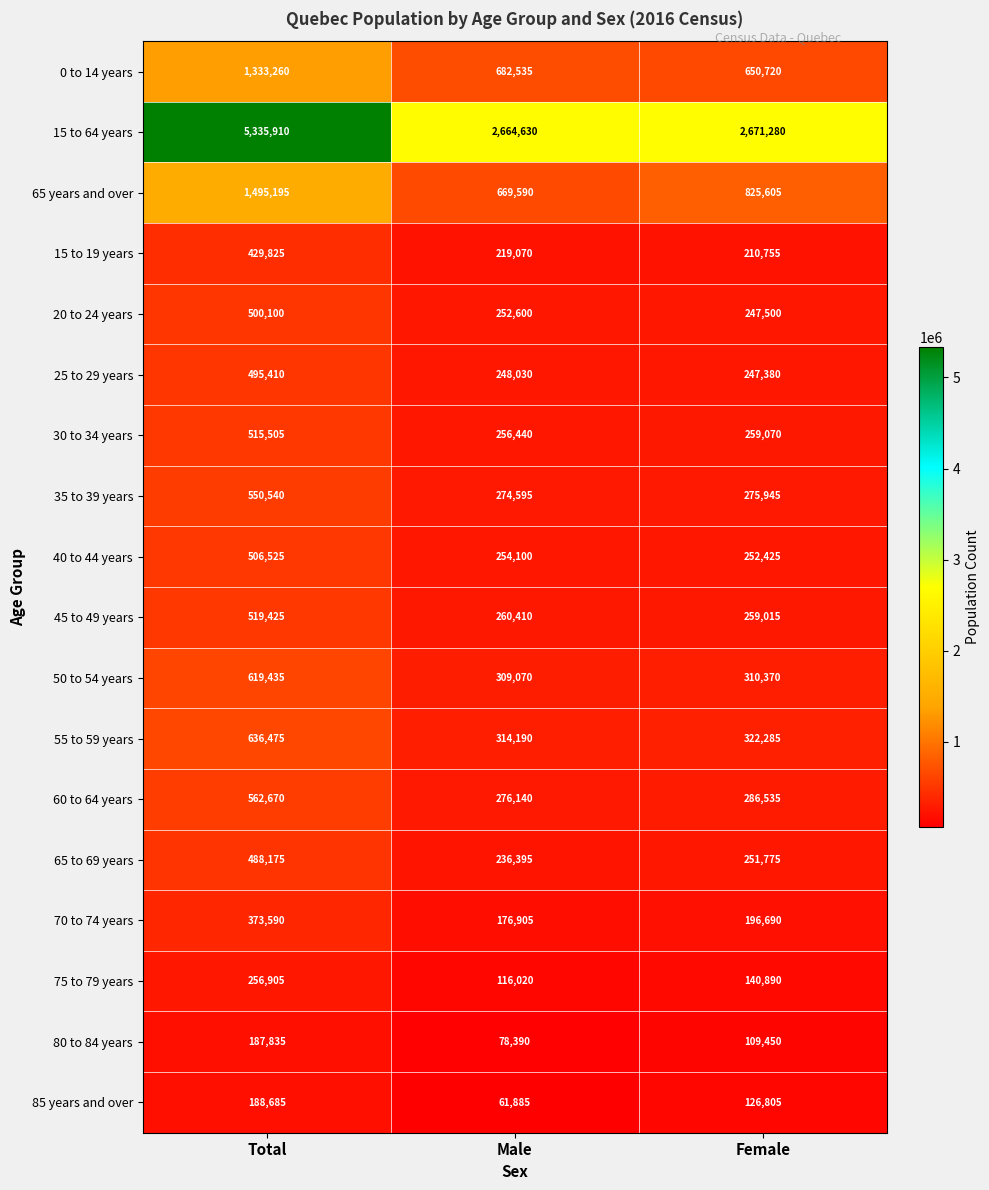

How many data points does each series have?

3